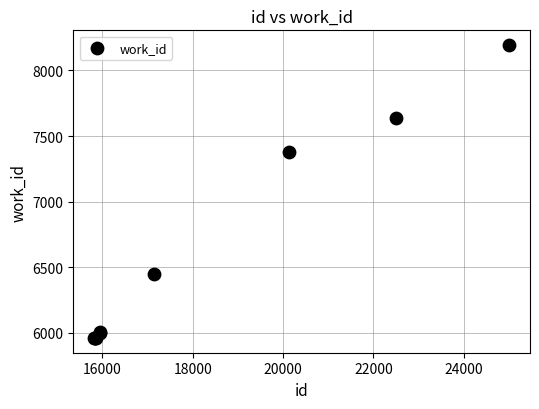

What Y value in the scatter plot is closest to 7077?

7379